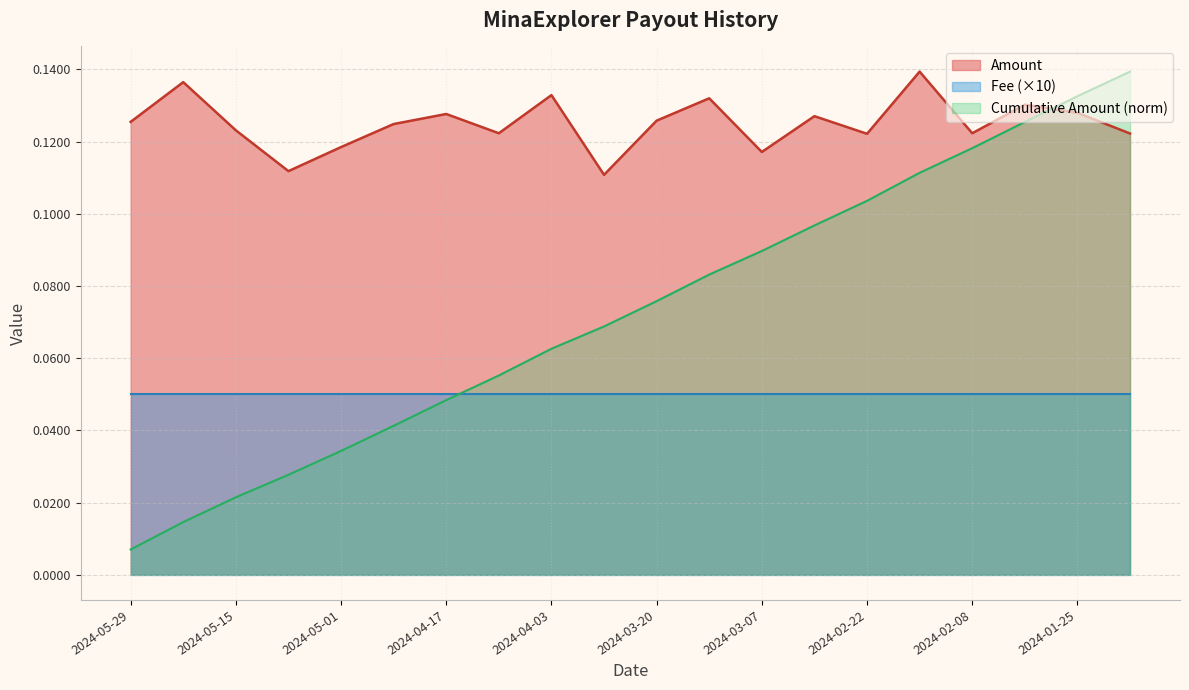

True or false: there are more than 2 points higher than both neighbors.

True